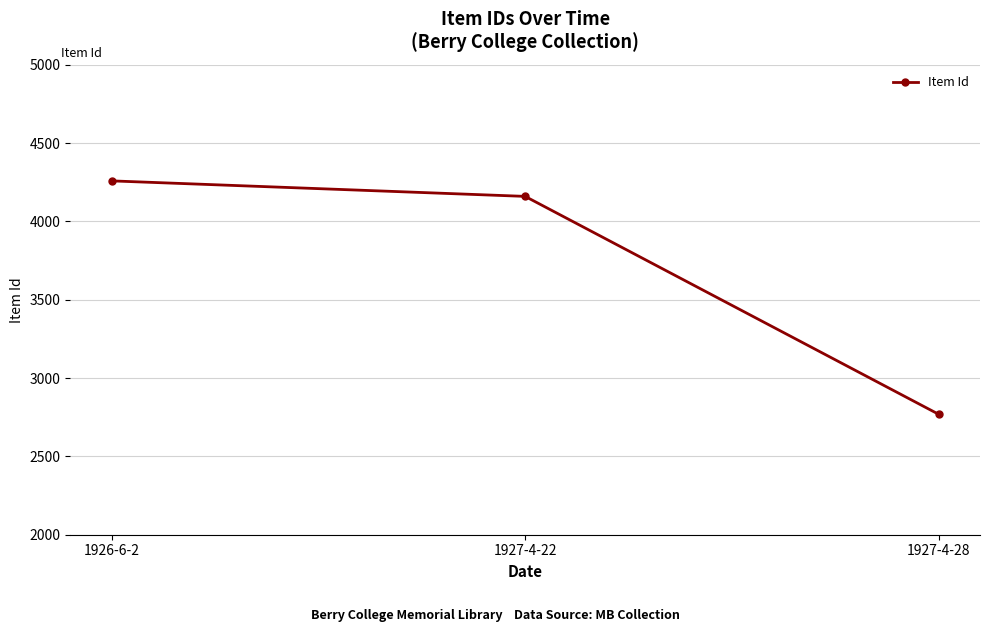

How many lines are shown in the chart?

1